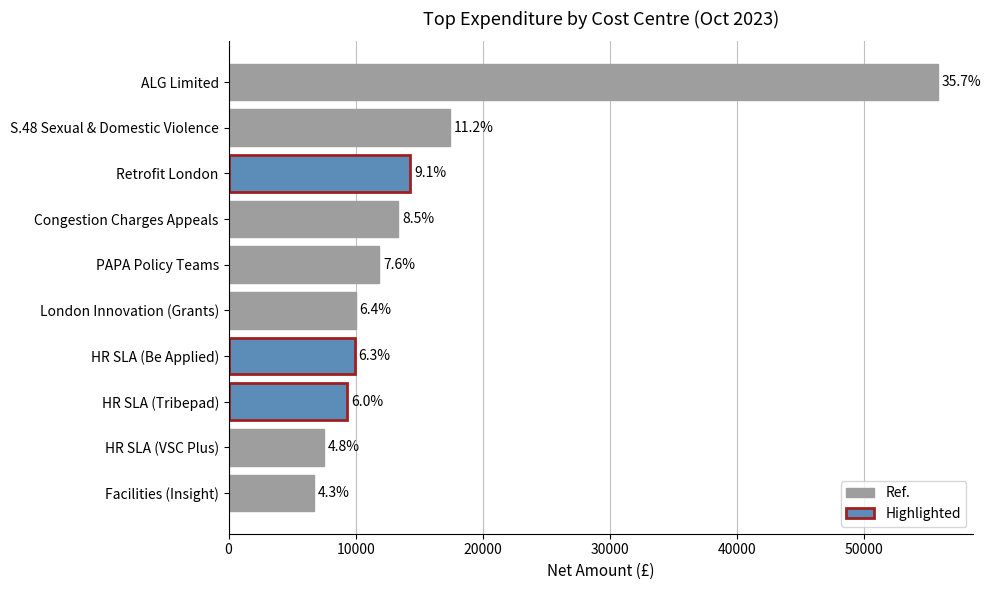

Does the chart contain any negative values?

No